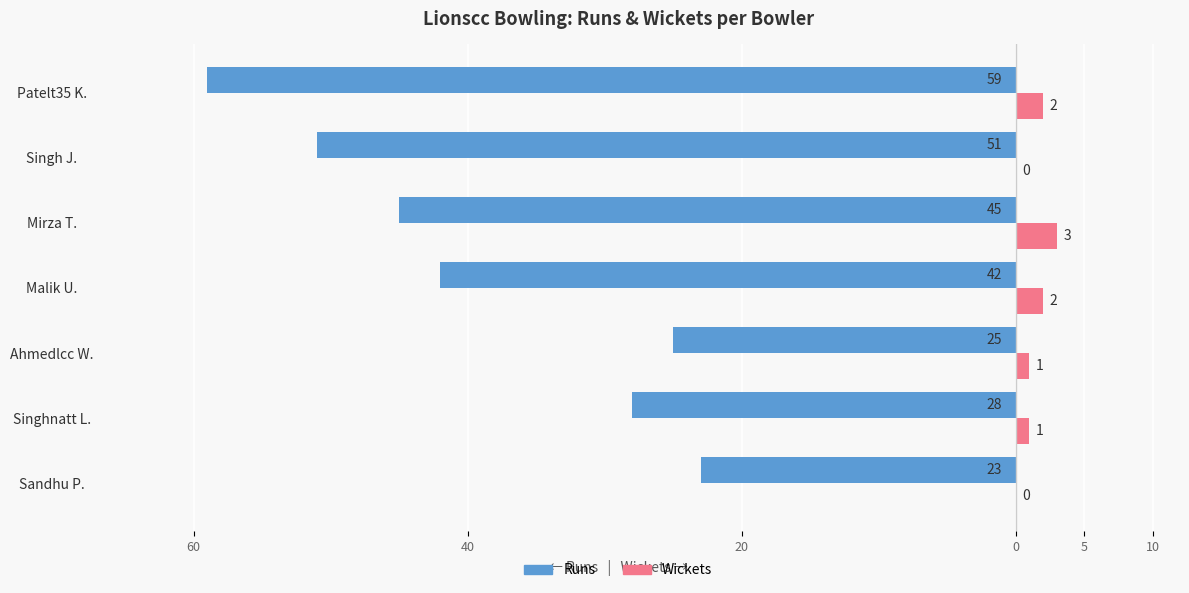

What are all the series names shown in the legend?

Runs, Wickets